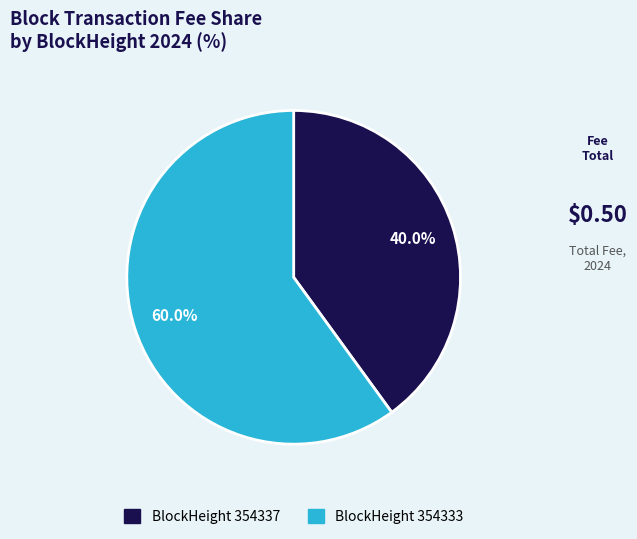

What is the majority slice?

BlockHeight 354333